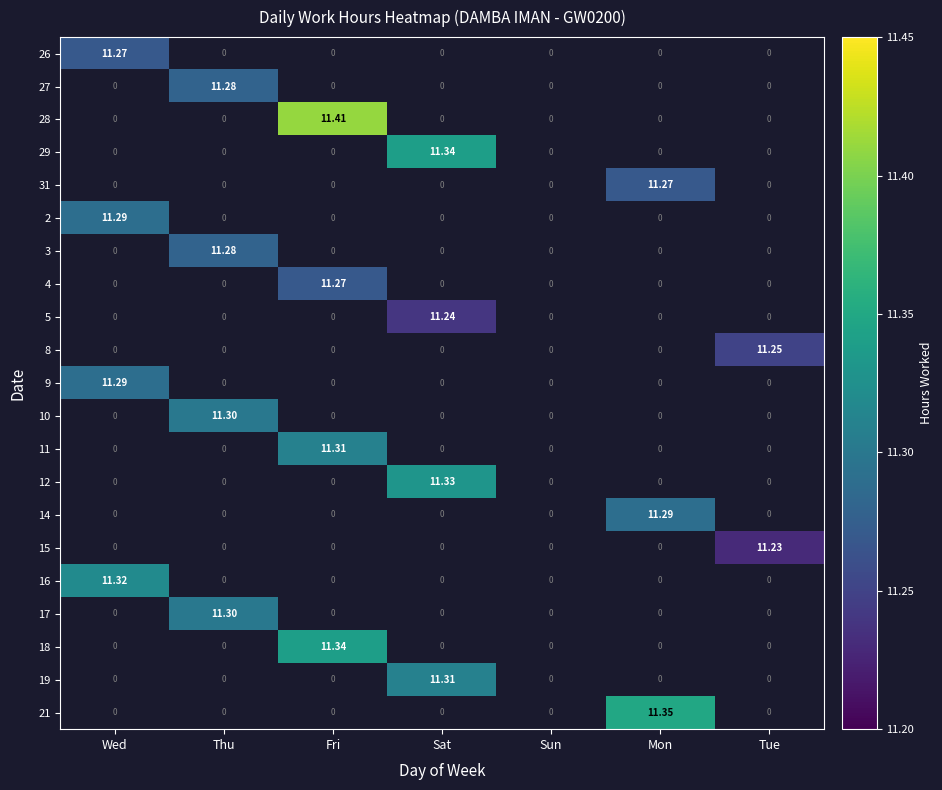

Count the number of categories in the chart.

7